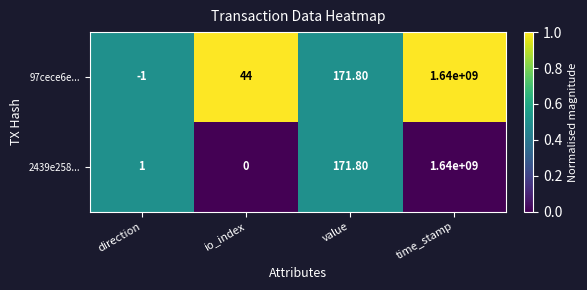

What is the total value across all series at direction?

0.0